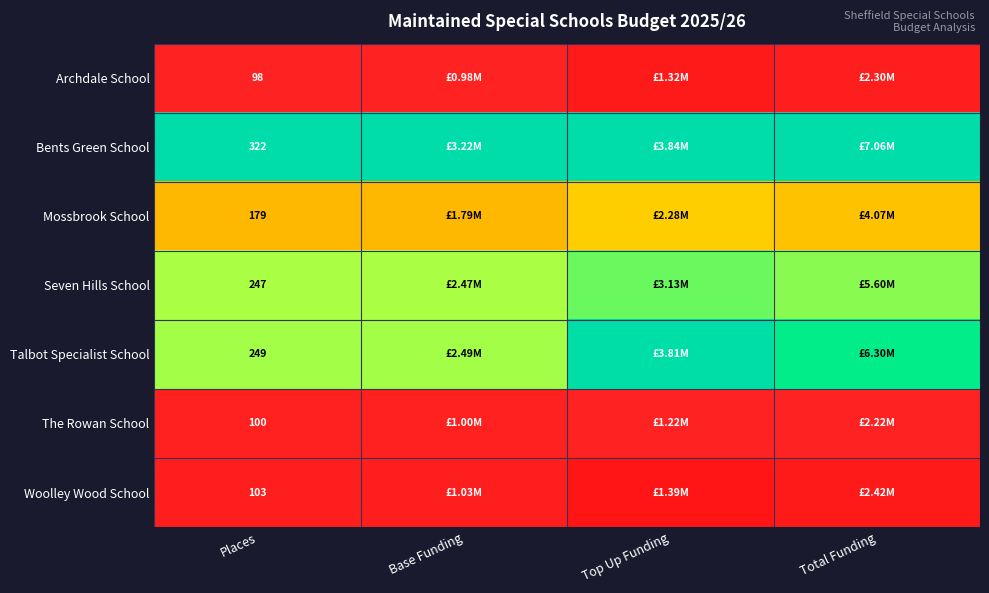

How many data points does each series have?

4